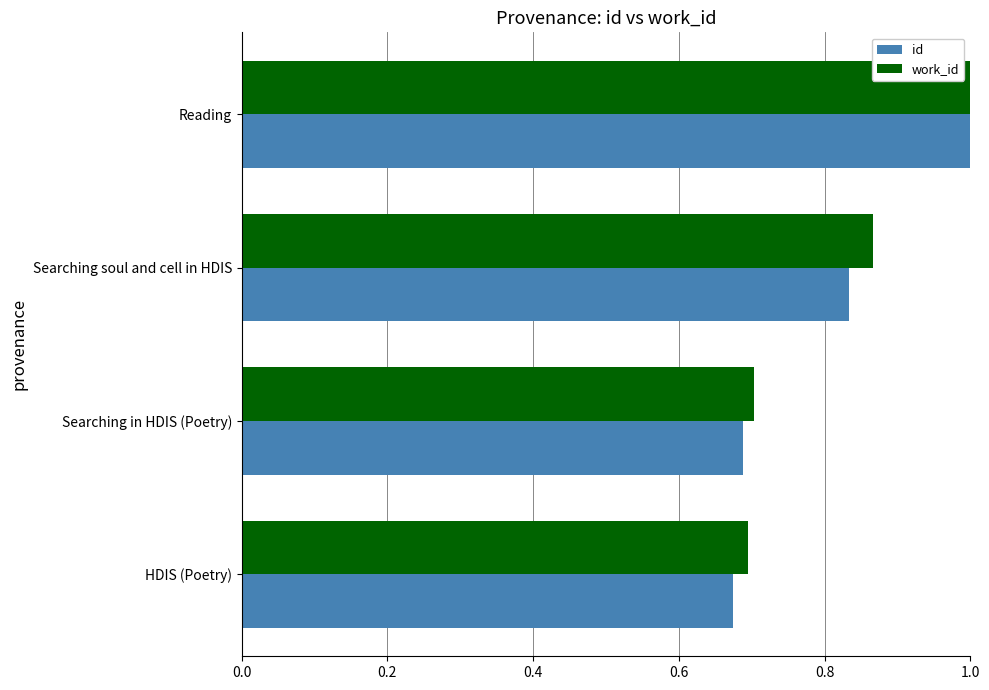

At which category is the sum across all series the highest?

Reading